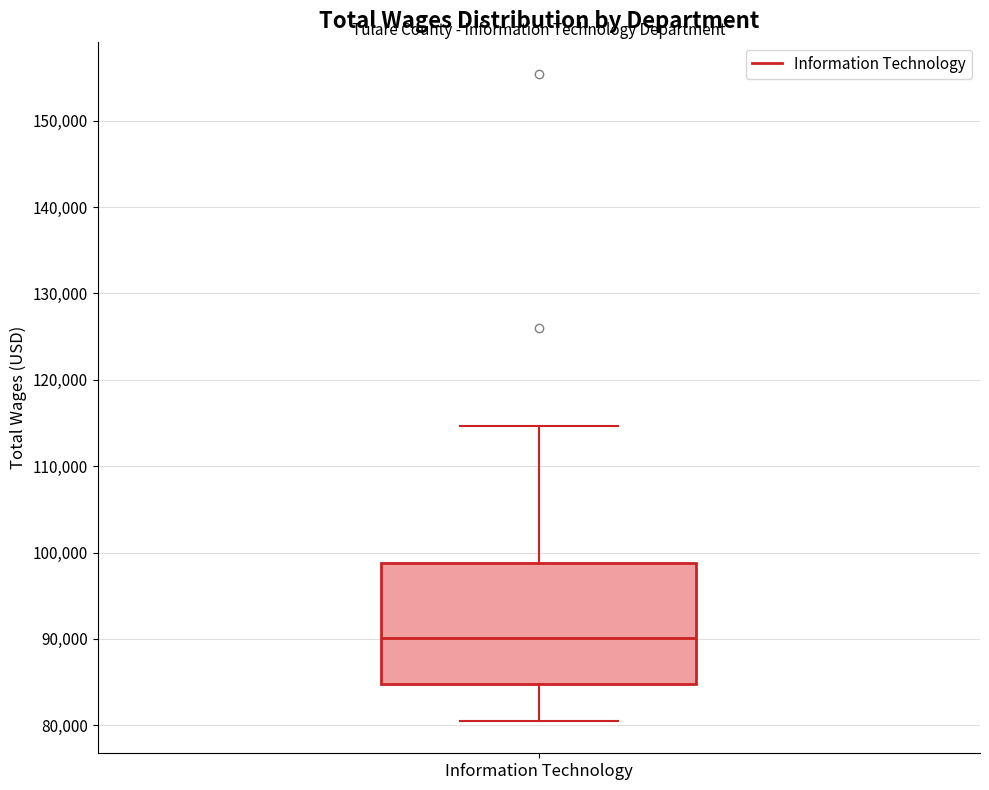

Read this box plot against the y-axis: the position of the median line, the range covered by the box, and the ends of both whiskers. The values are not printed on the chart, so give them approximately, as read against the axis.

median 90000, box 85000 to 99000, whiskers 81000 to 115000